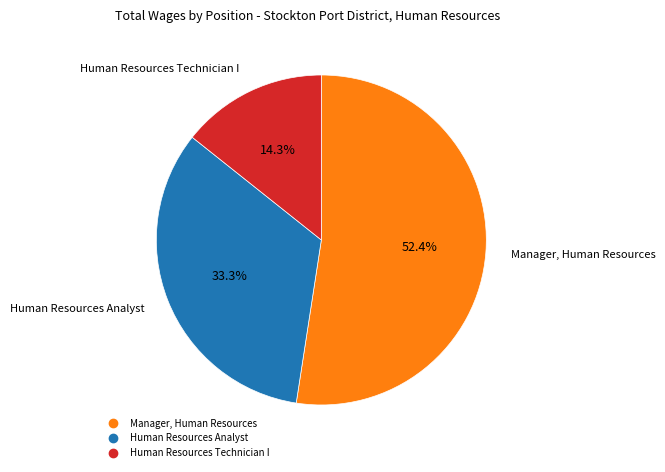

To the nearest percent, what portion does Human Resources Technician I represent?

14%